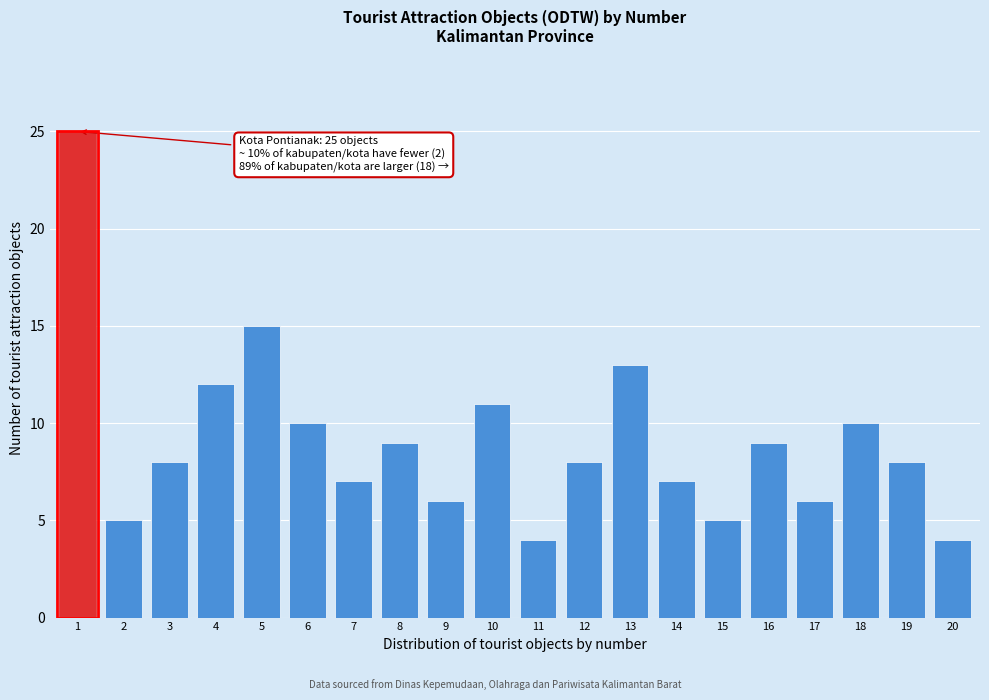

Reading left to right, transcribe all the data shown in this chart.

1=25	2=5	3=8	4=12	5=15	6=10	7=7	8=9	9=6	10=11	11=4	12=8	13=13	14=7	15=5	16=9	17=6	18=10	19=8	20=4